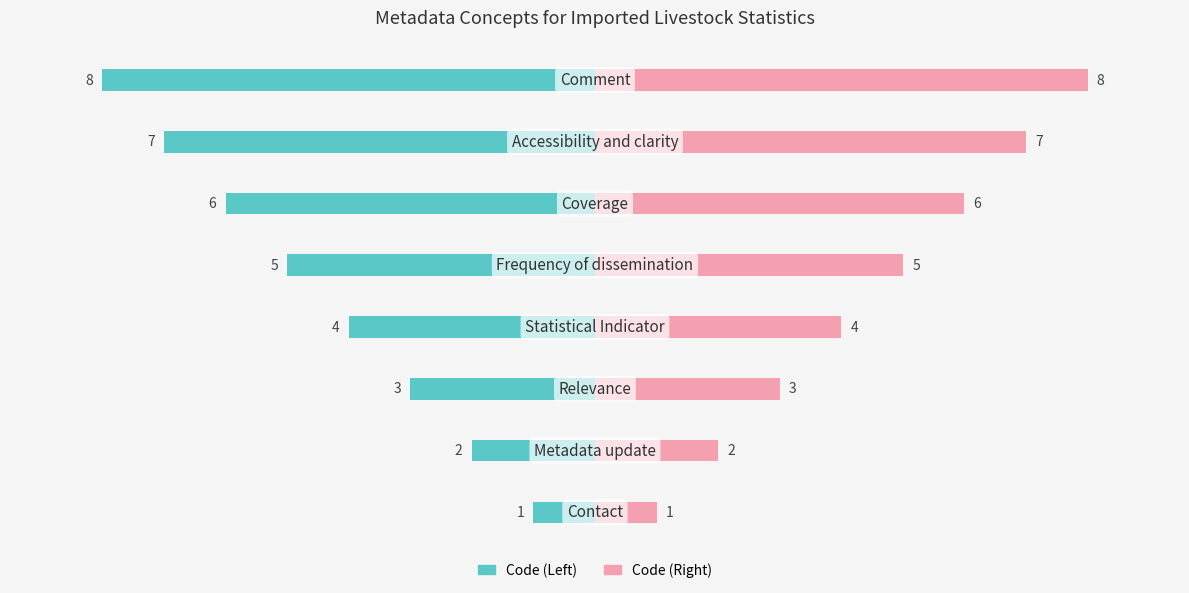

Reading right to left, extract all data points from this chart.

Code (Left): -8	-7	-6	-5	-4	-3	-2	-1
Code (Right): 8	7	6	5	4	3	2	1